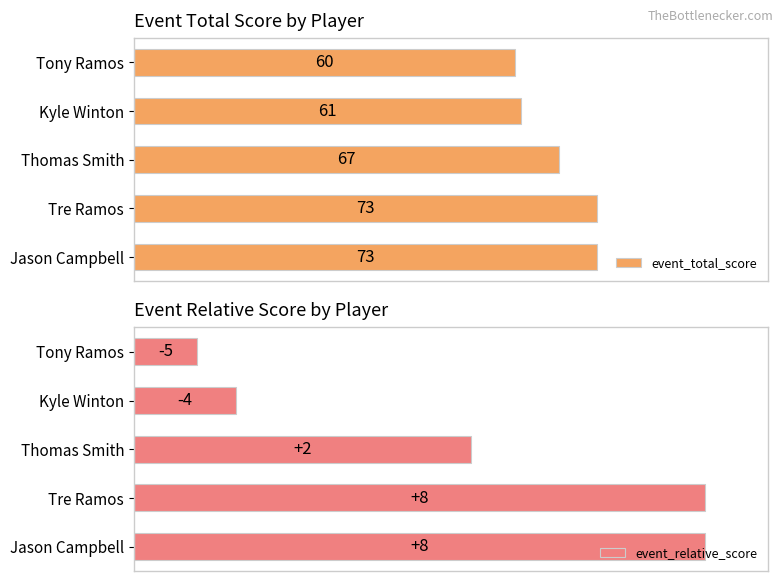

At which label is event_total_score closest to 66?

Thomas Smith